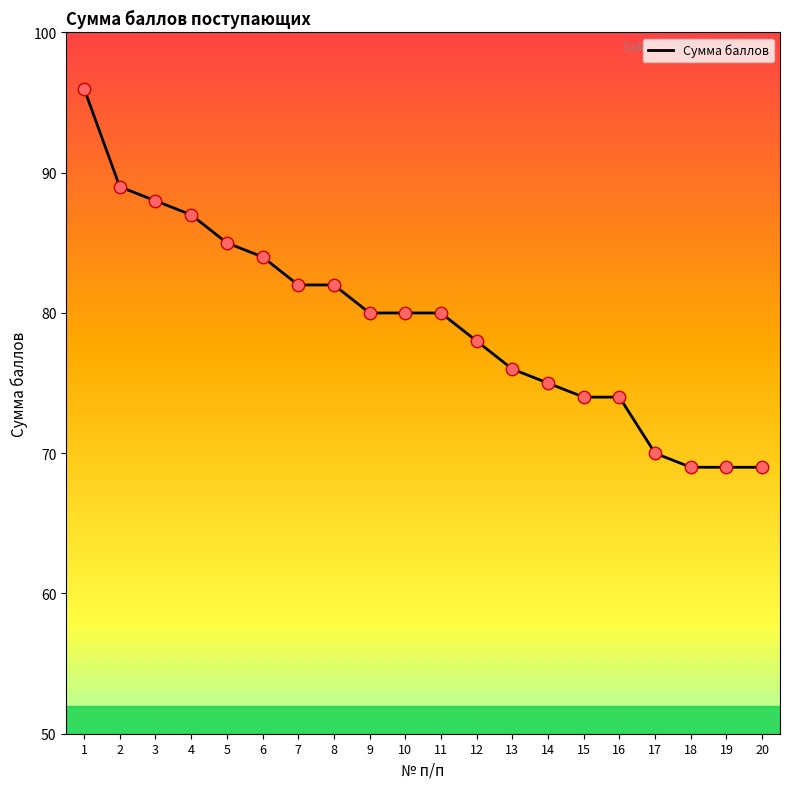

Approximately how many times larger is the value at 19 compared to 1?

0.7